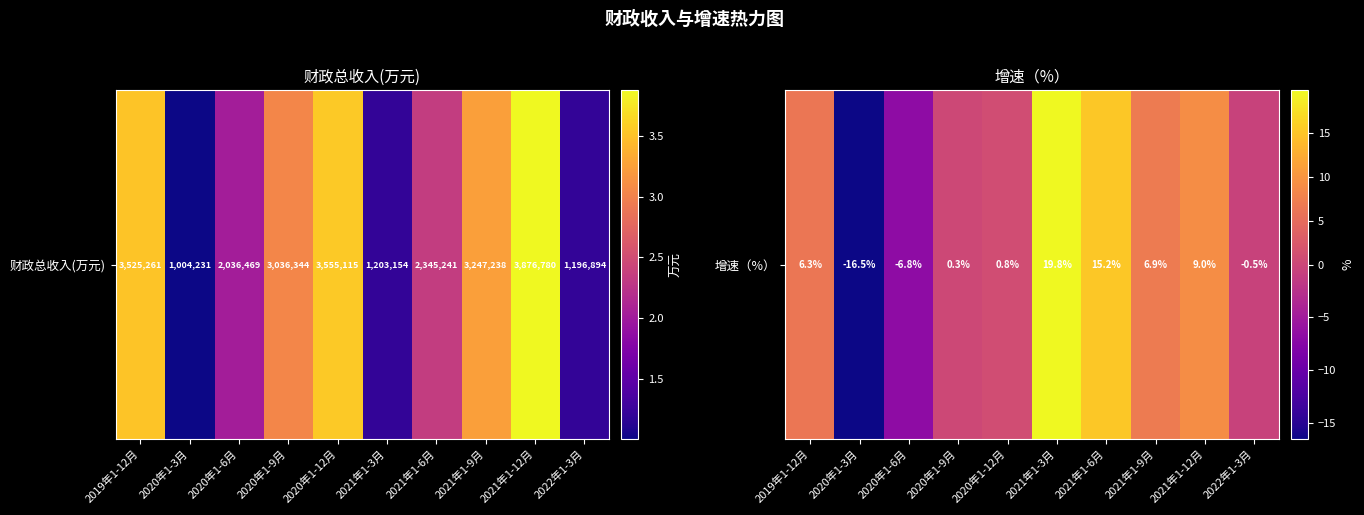

Approximately how many times larger is the value at 2021年1-9月 compared to 2019年1-12月?

1.1